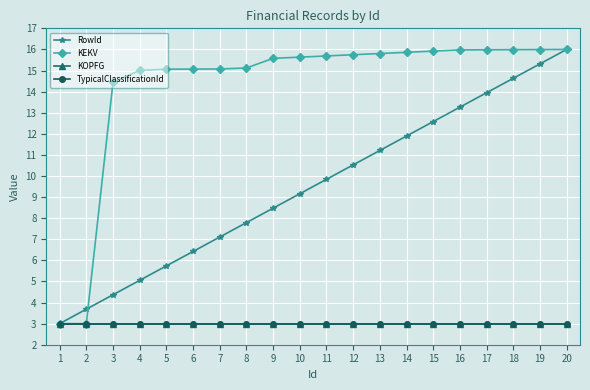

Does the chart display data point markers on the line(s)?

Yes